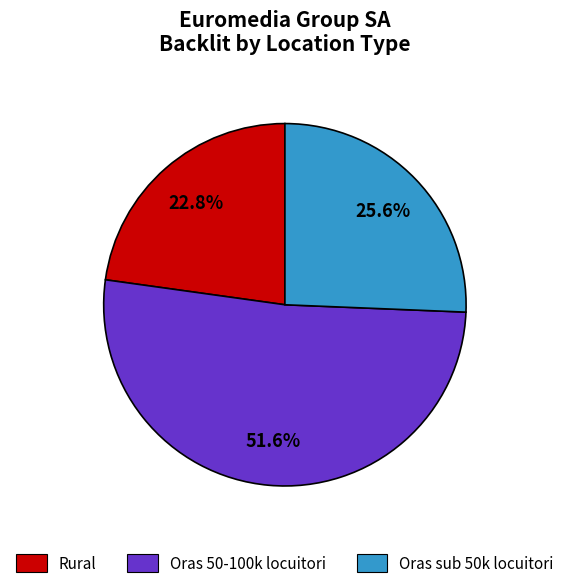

Approximately how many times larger is the value at Oras sub 50k locuitori compared to Rural?

1.1